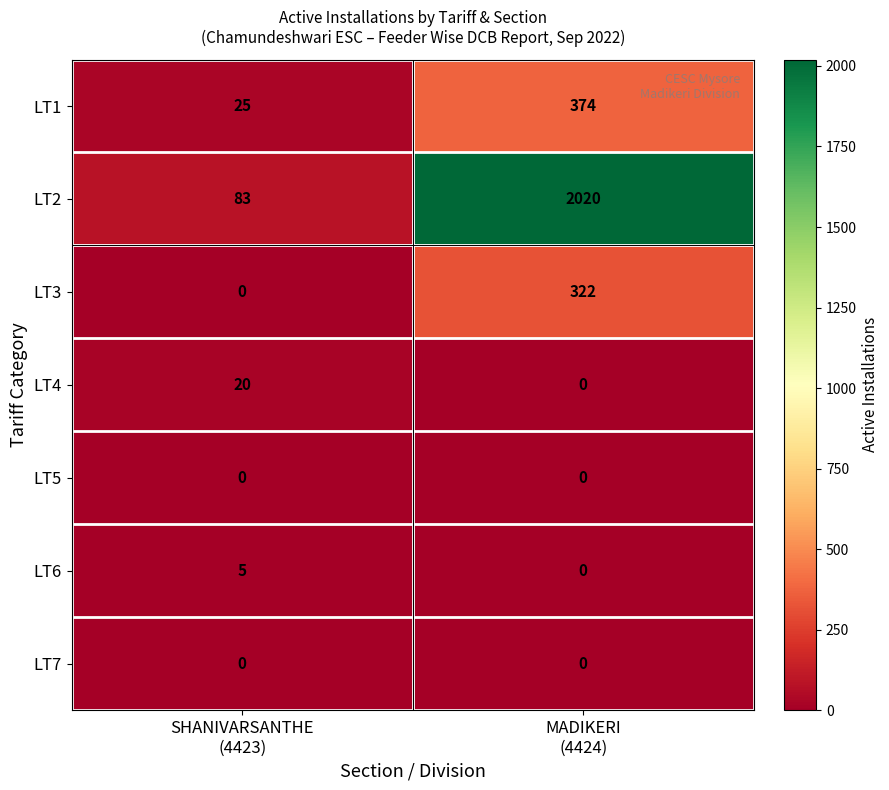

At which label does LT1 reach its peak?

MADIKERI (4424)